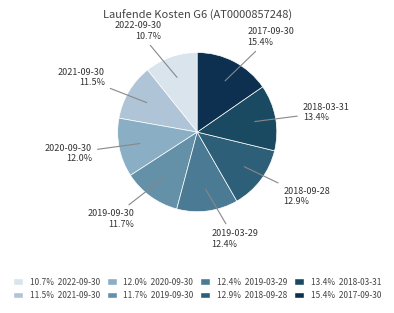

How many slices are in this pie chart?

8